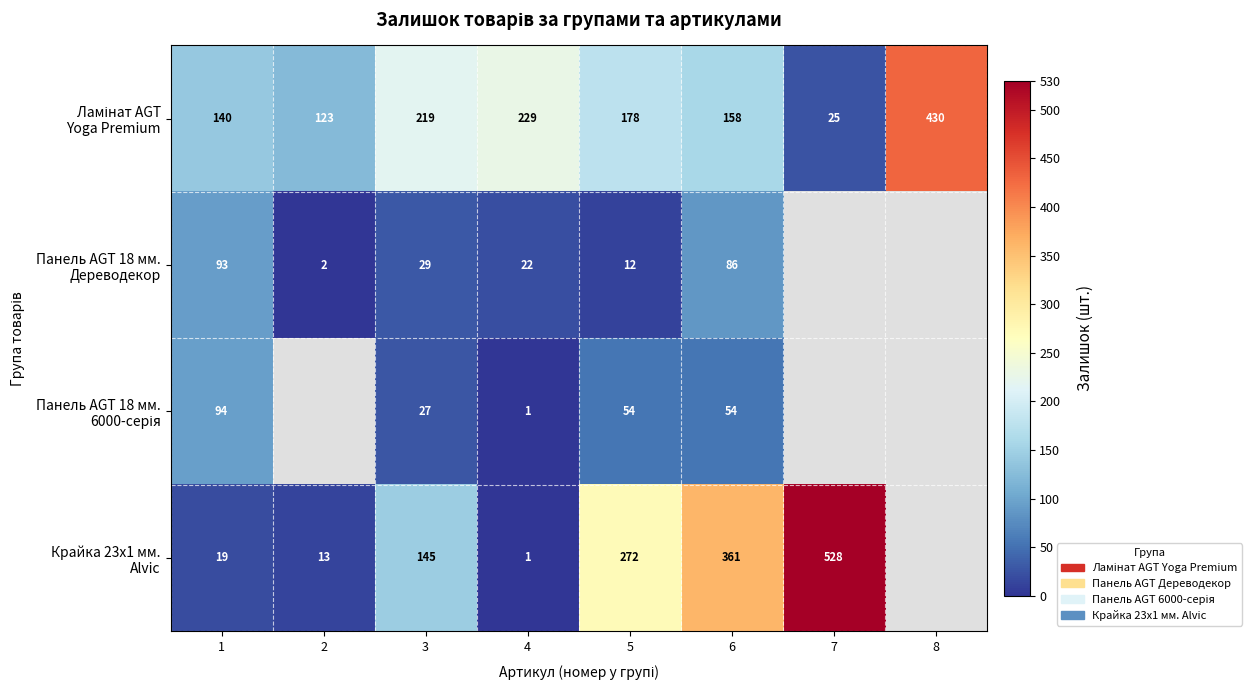

What is the spread (max minus min) of values at 3?

192